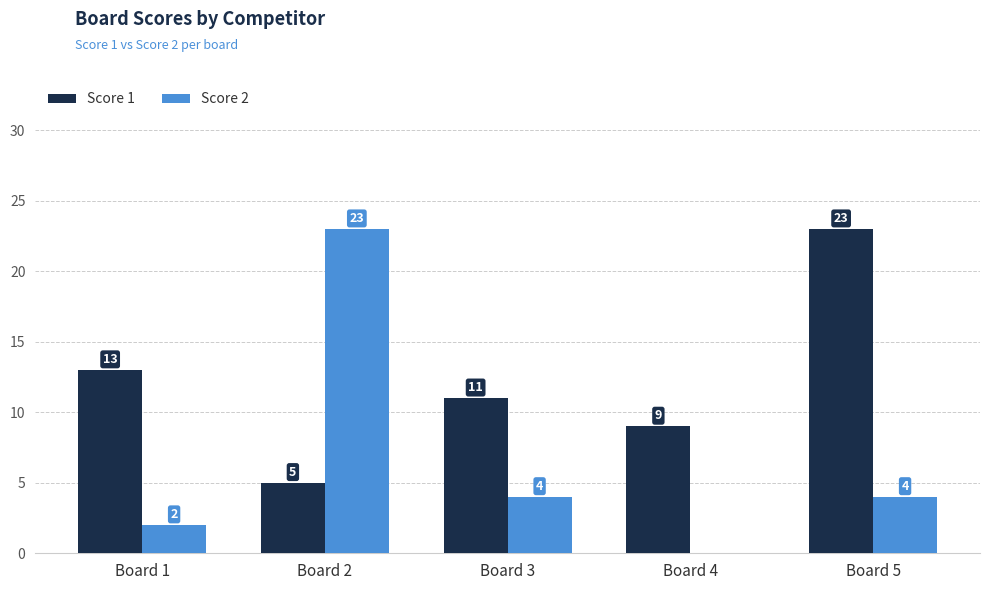

Does the chart contain stacked bars?

No